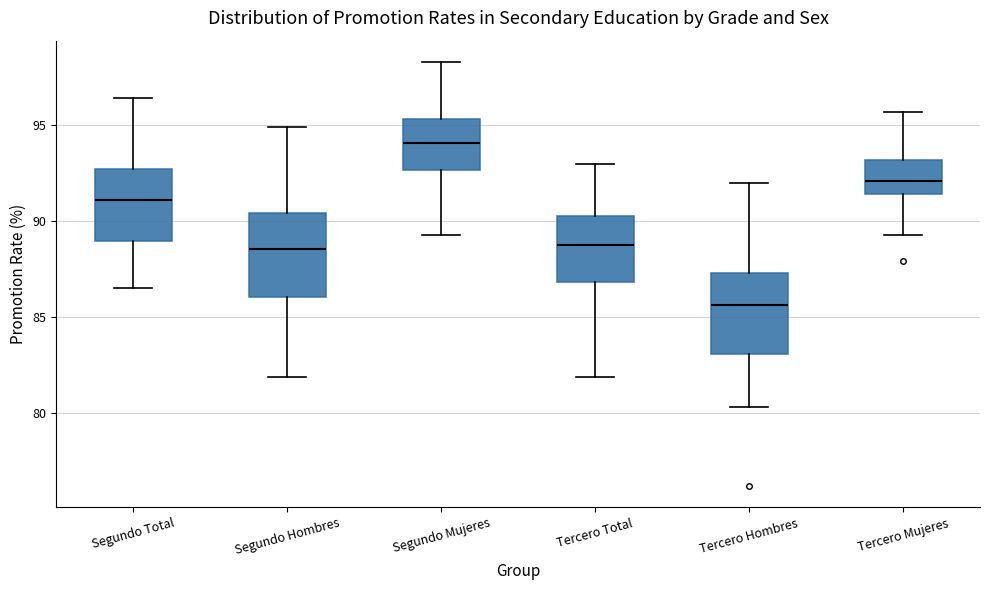

Where is the lower edge of the box for Tercero Hombres on the y-axis? The values are not printed on the chart, so give them approximately, as read against the axis.

83.0